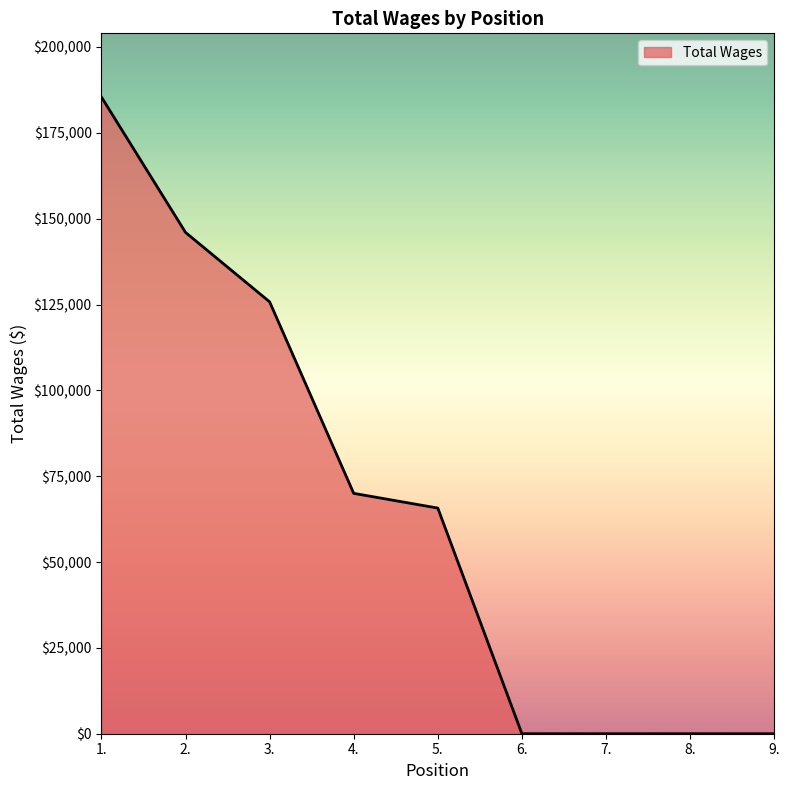

Between 1. and 3., which is larger?

1.